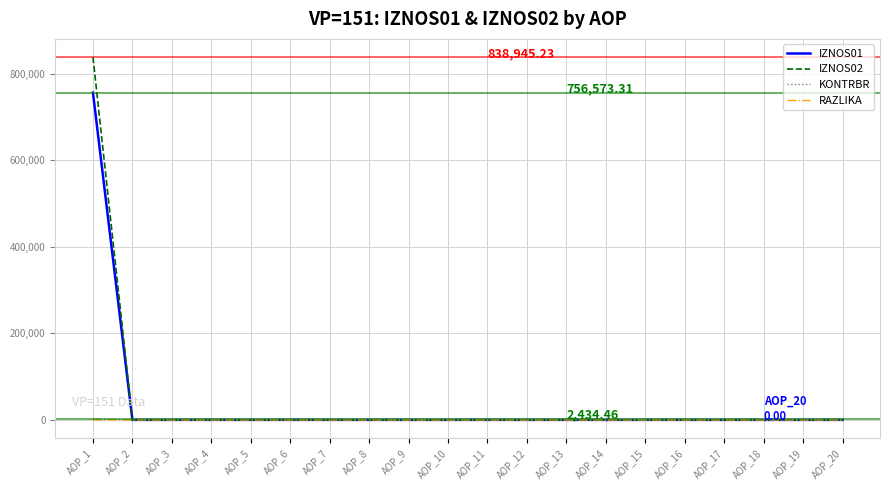

What is the difference between the maximum and minimum values in the IZNOS01 series?

756573.3